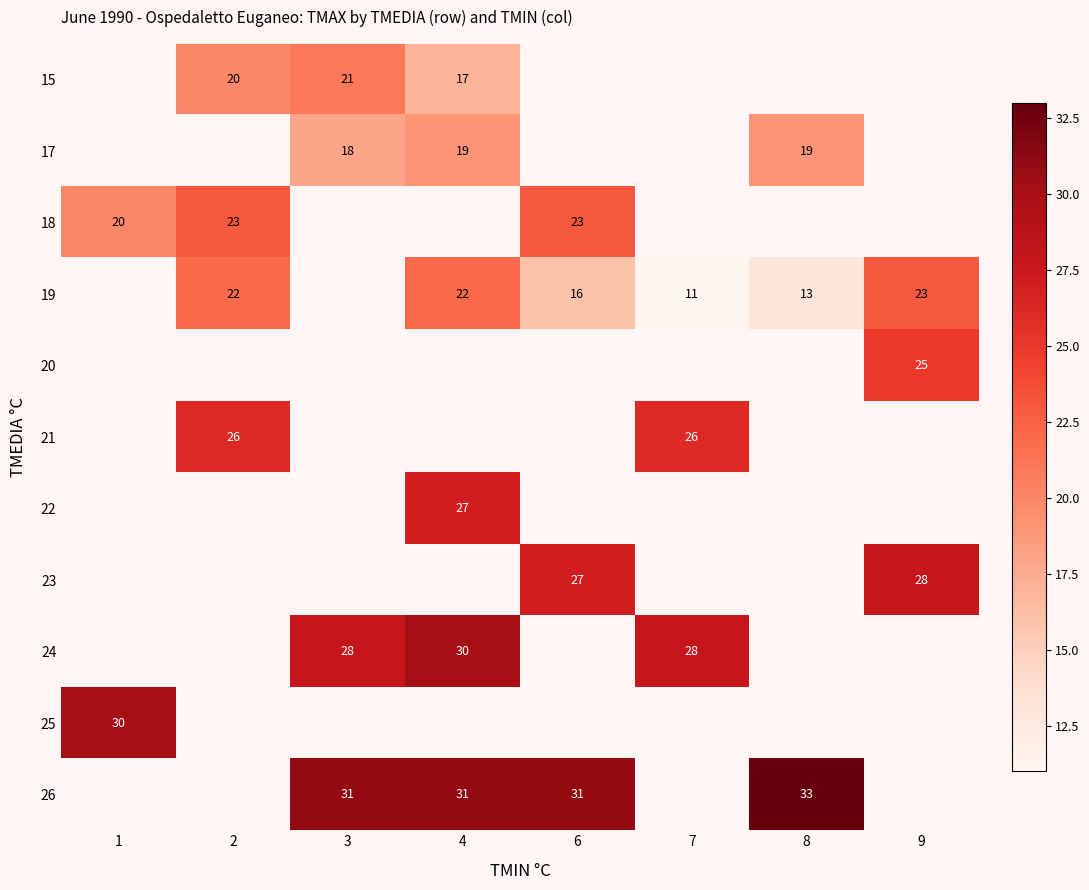

Is it true that 24 equals 28 at 3?

True